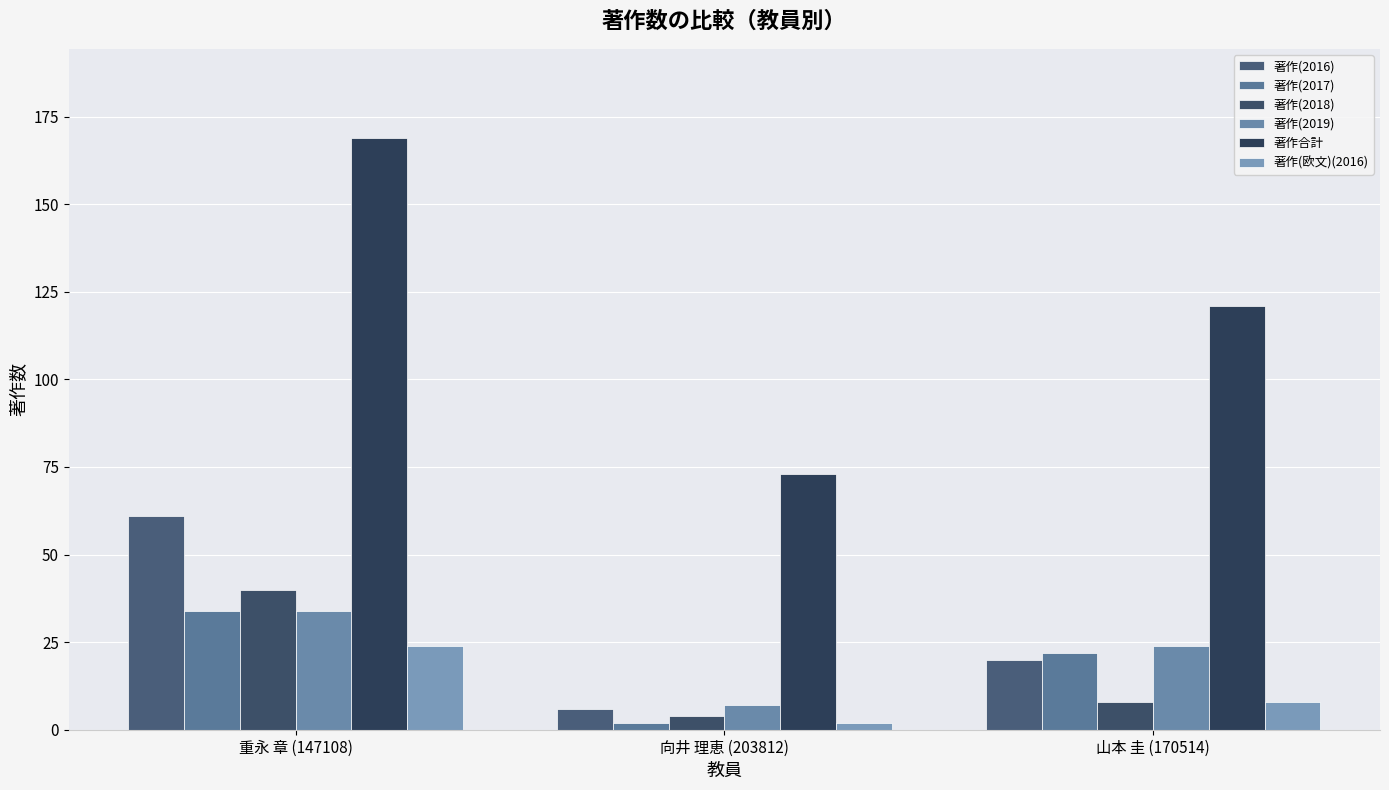

What is the difference between the 著作(2016) values at 山本 圭 (170514) and 向井 理恵 (203812)?

14